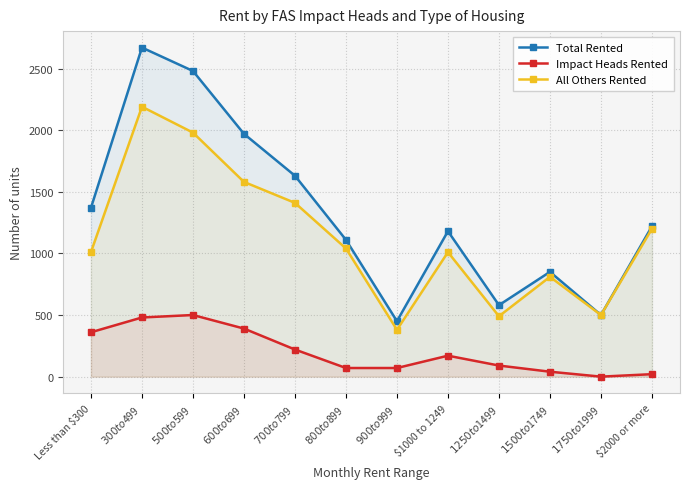

True or false: Impact Heads Rented has more than 0 points higher than both neighbors.

True